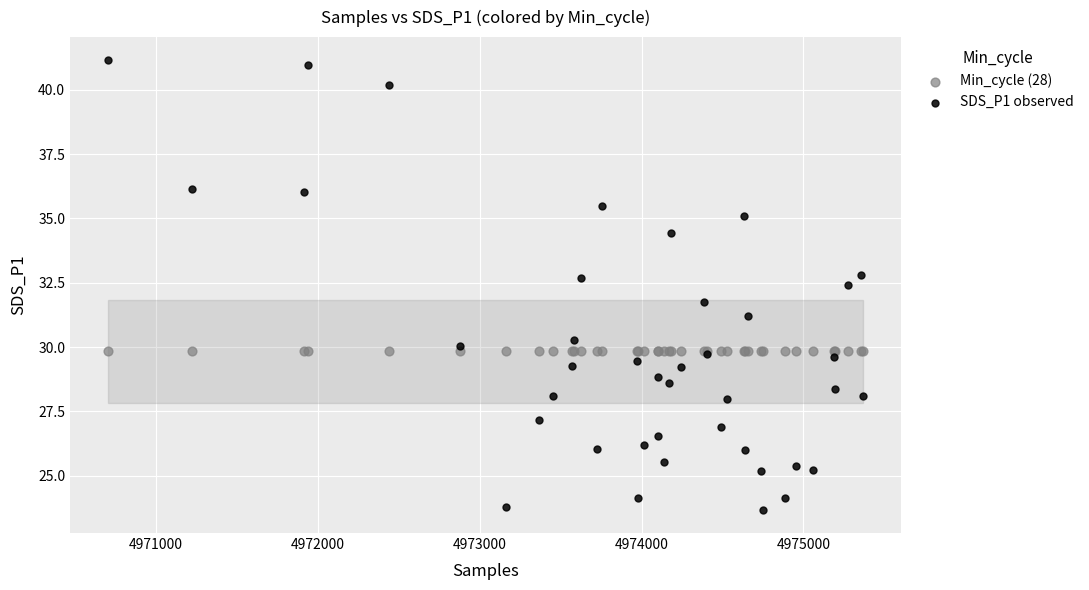

Which series reaches the minimum Y coordinate?

SDS_P1 observed